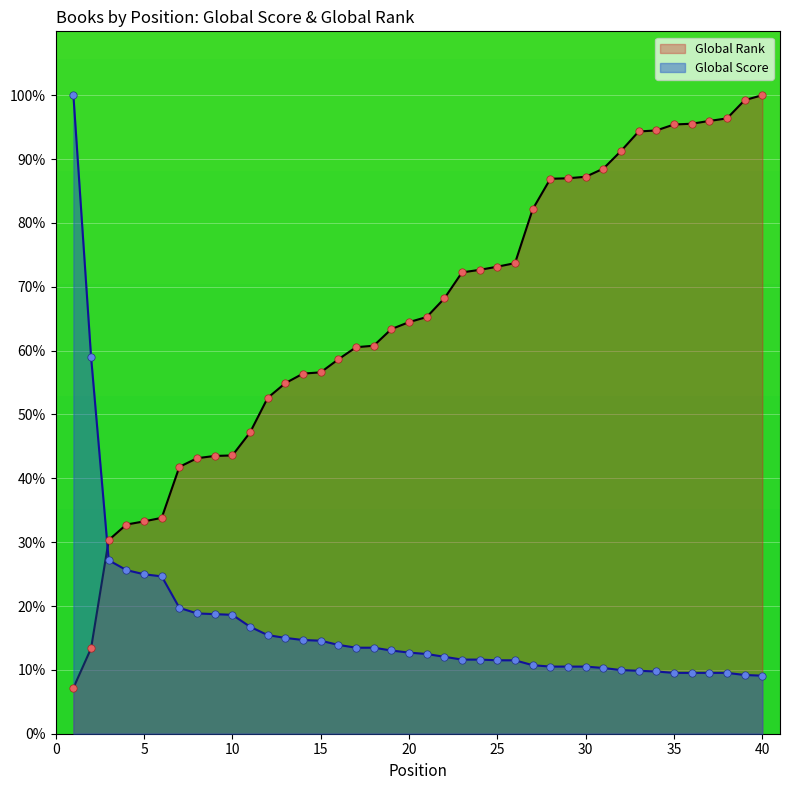

At which category is the sum across all series the highest?

40